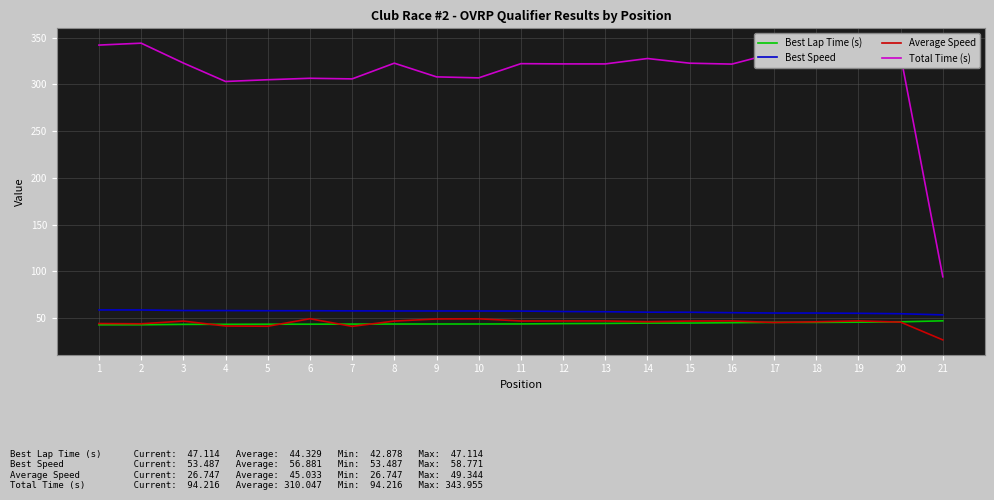

What is the difference between the Total Time (s) values at 12 and 11?

0.3